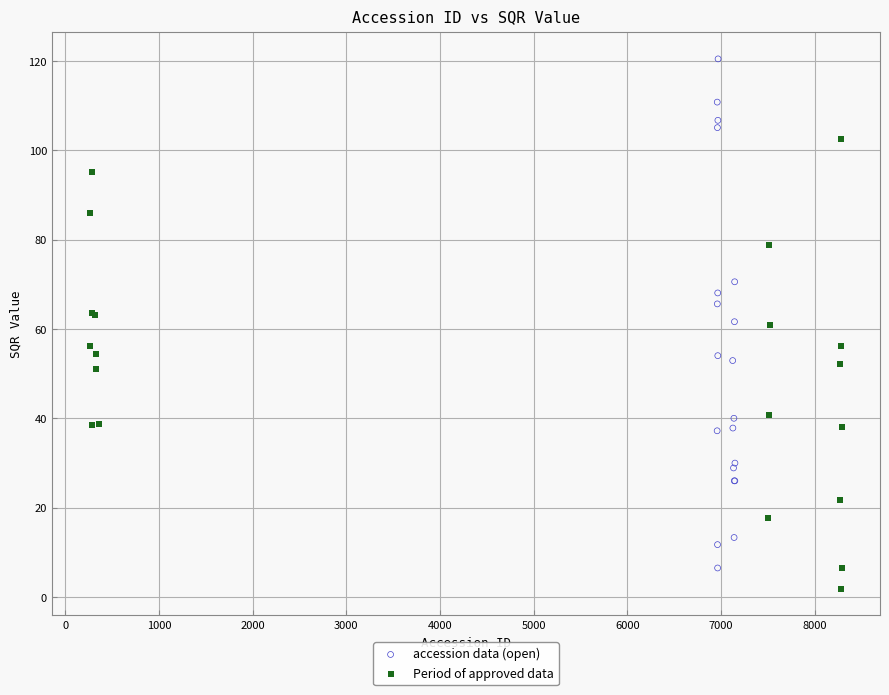

Which series contains the highest Y value?

accession data (open)